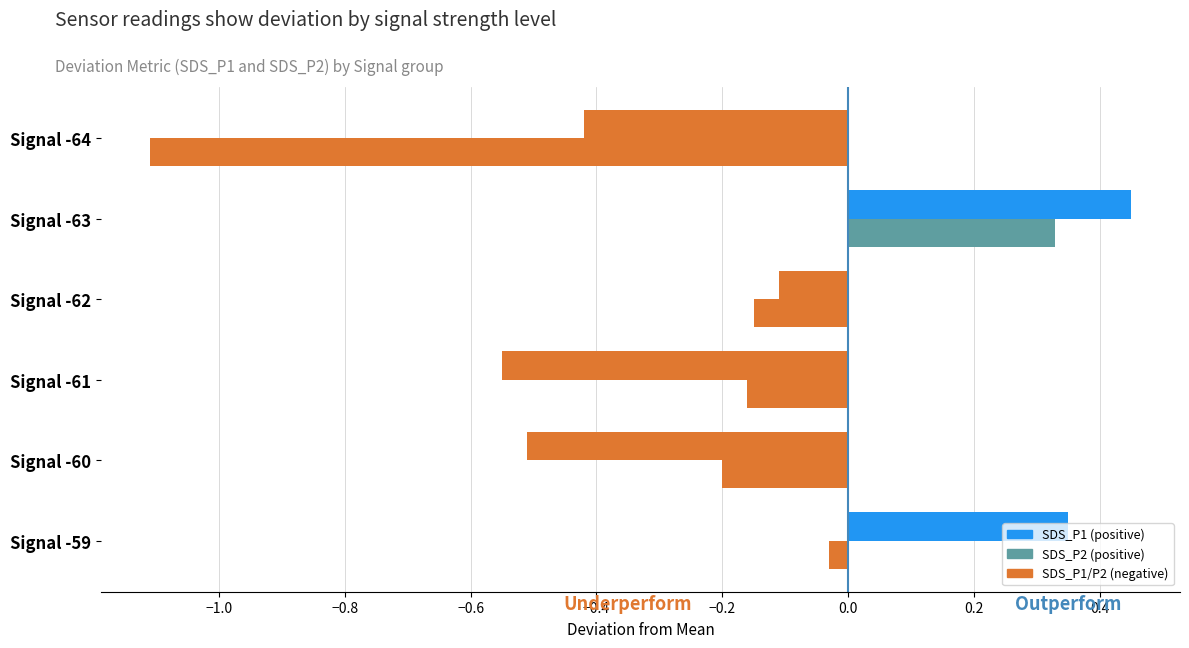

The value of SDS_P2 at Signal -60 is -0.3. True or false?

False